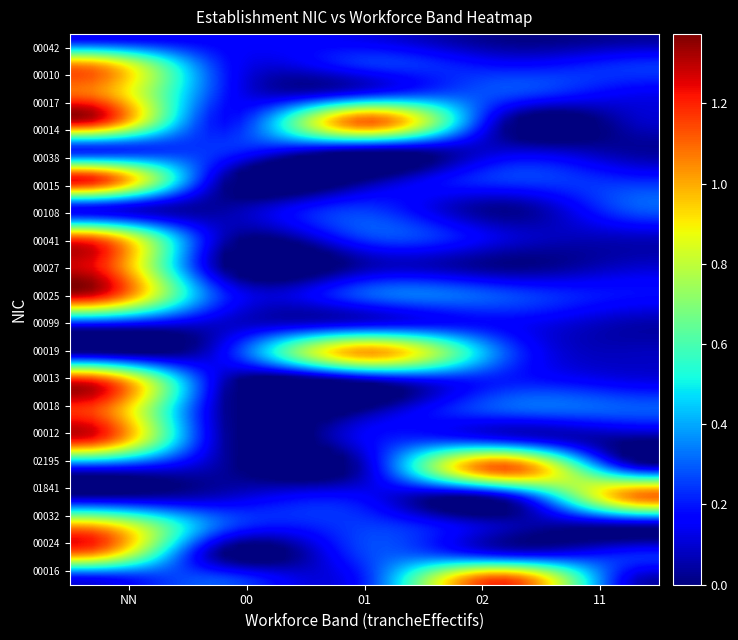

Which series has the widest spread of values?

00016